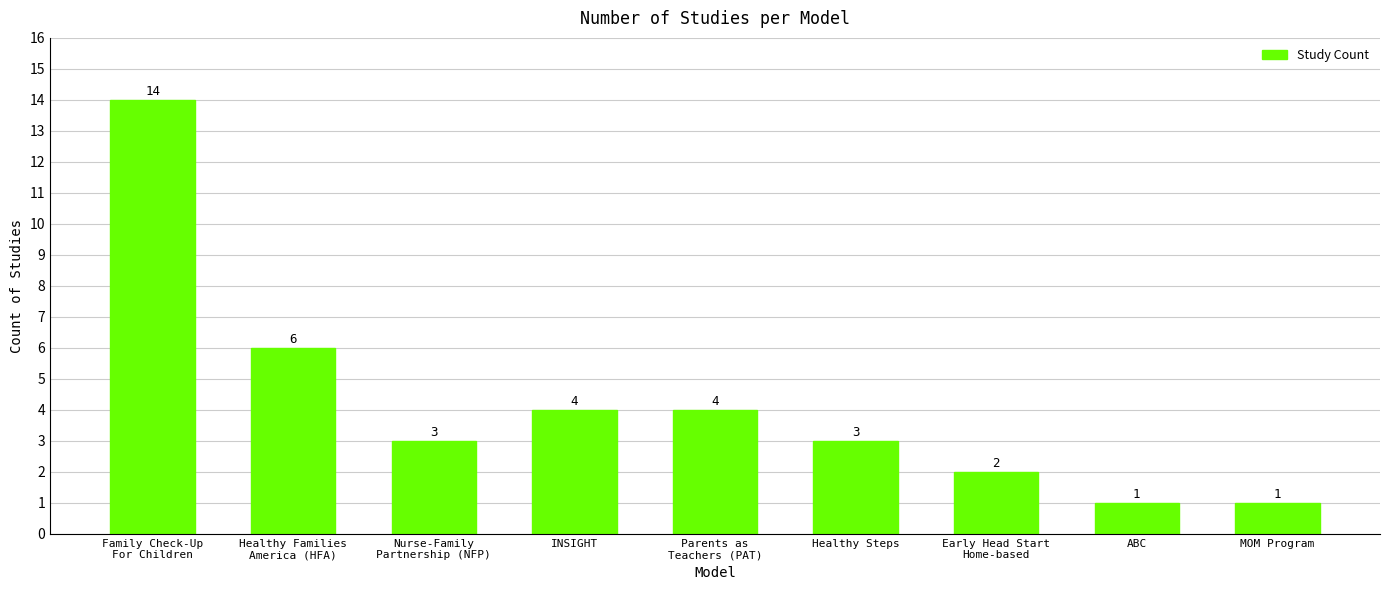

Is it true that the value at Parents as
Teachers (PAT) is 2?

False